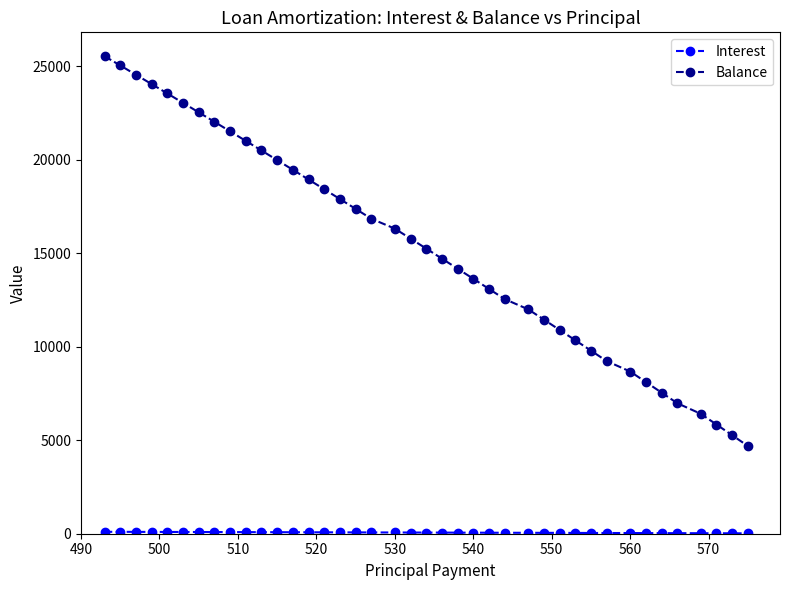

What is the value of the Balance point at the 16th from the left?

17890.0